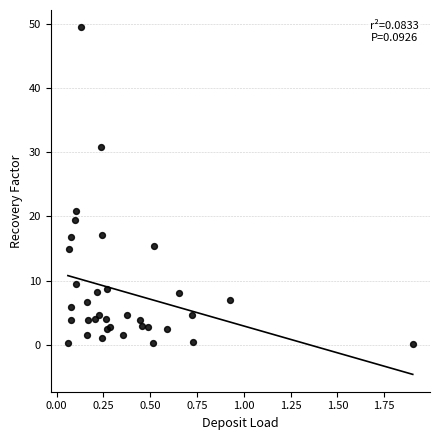

What Y value in the scatter plot is closest to 24?

20.8